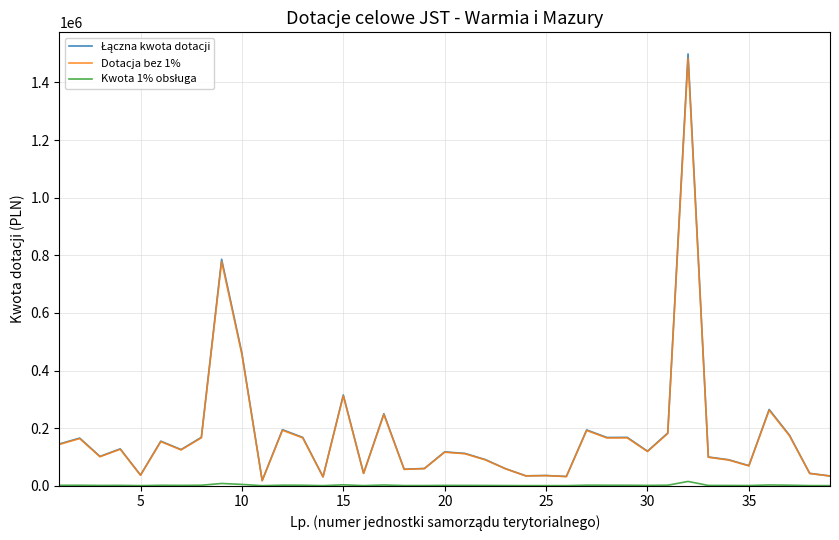

What is the greatest value displayed?

1499059.5